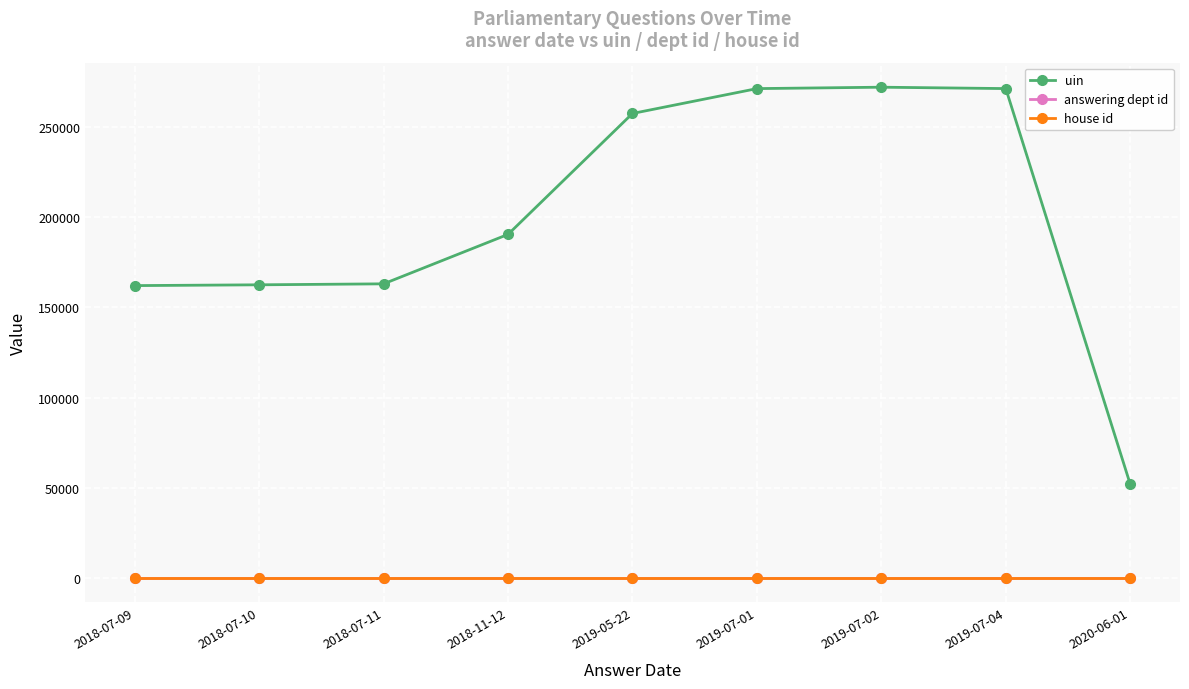

True or false: uin and house id intersect in this chart.

False